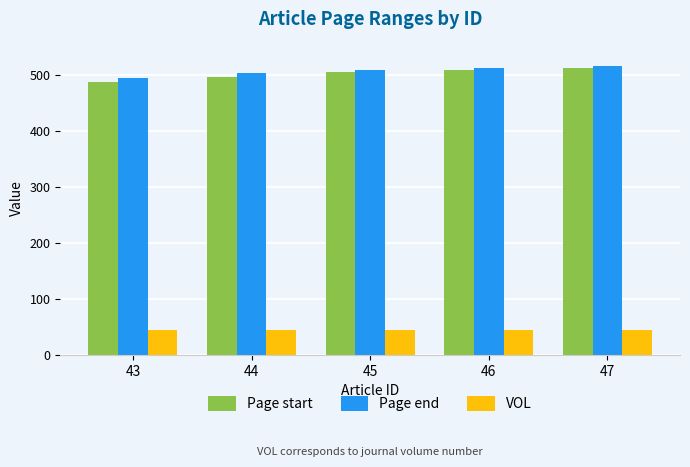

Which series has the widest spread of values?

Page start